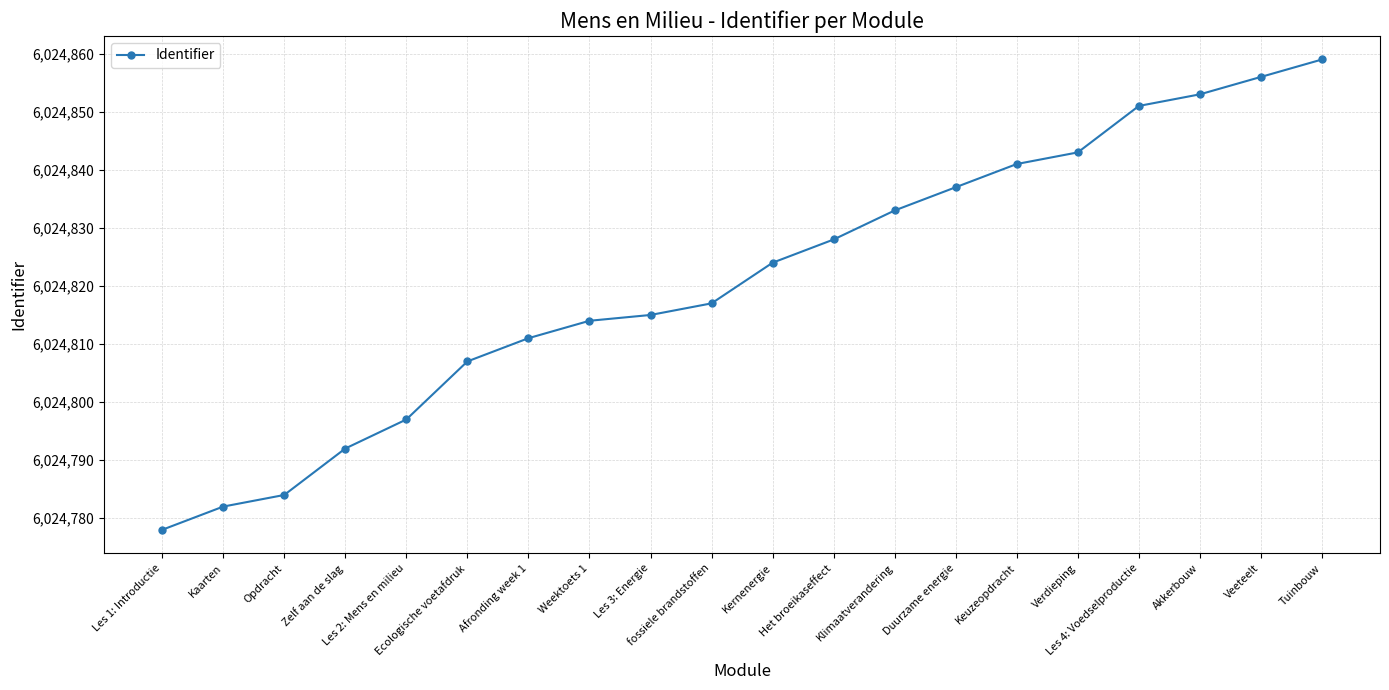

What is the difference between the values at Les 1: Introductie and Kaarten?

4